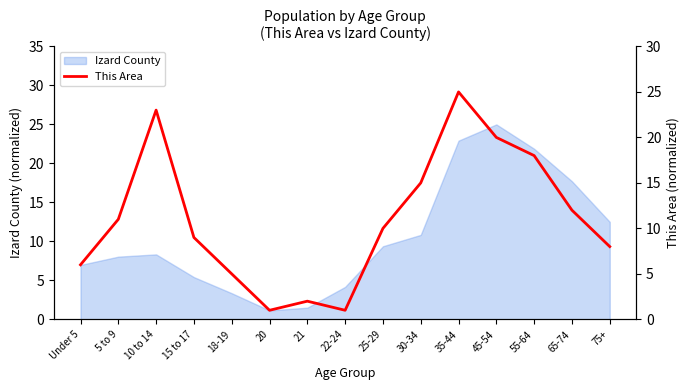

The value at 22-24 is 1. True or false?

True